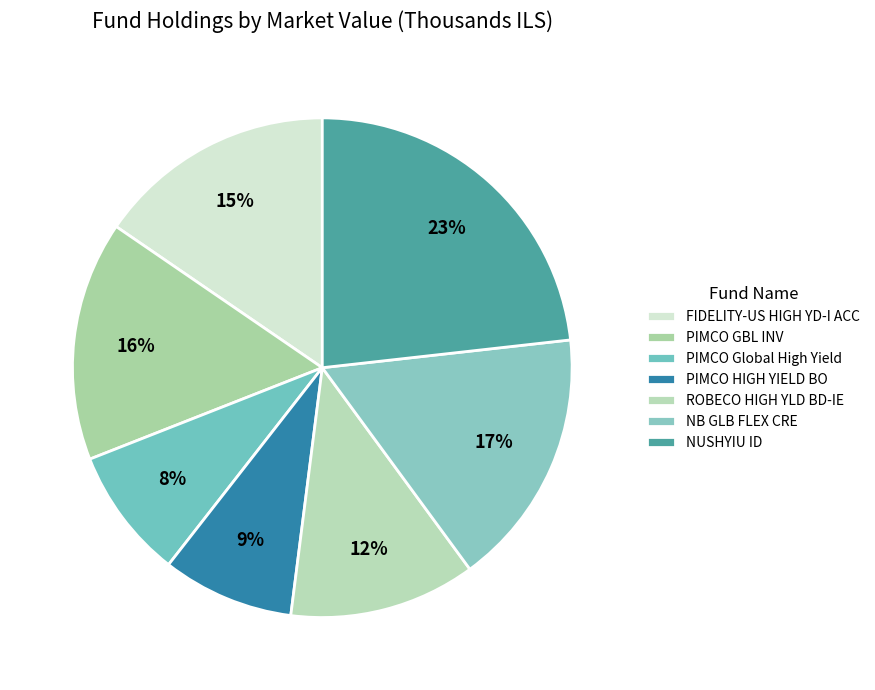

Count the number of slices in the pie.

7